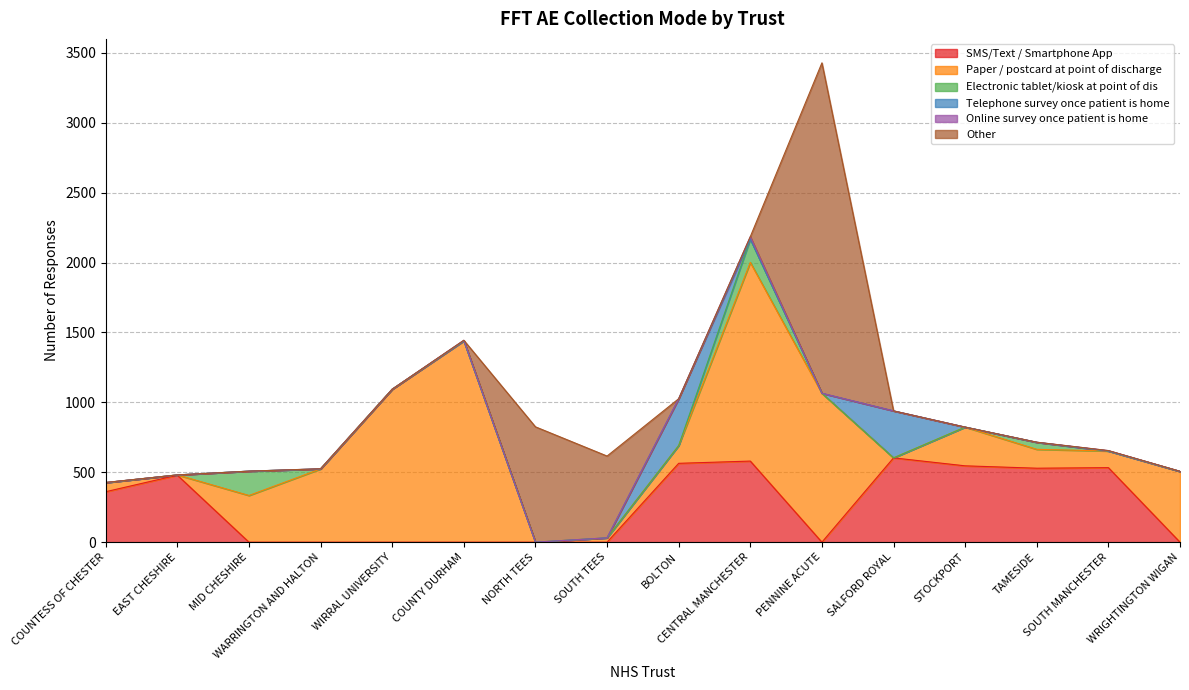

Rank the series by their maximum value, from highest to lowest.

Other, Paper / postcard at point of discharge, SMS/Text / Smartphone App, Telephone survey once patient is home, Electronic tablet/kiosk at point of dis, Online survey once patient is home